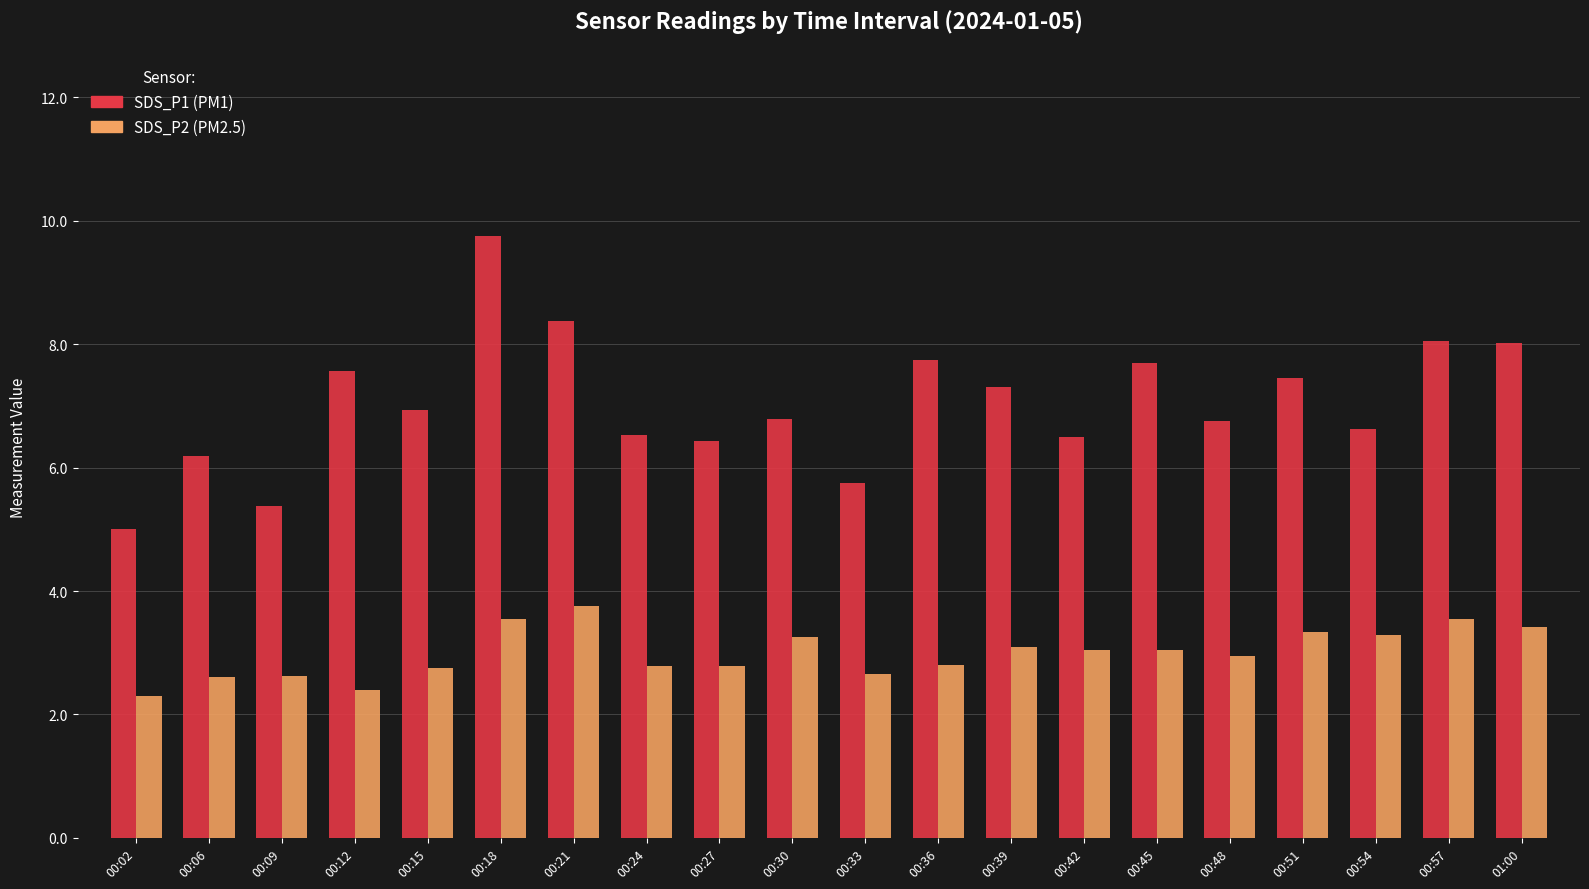

What is the difference between the highest and lowest values at 00:48?

3.8